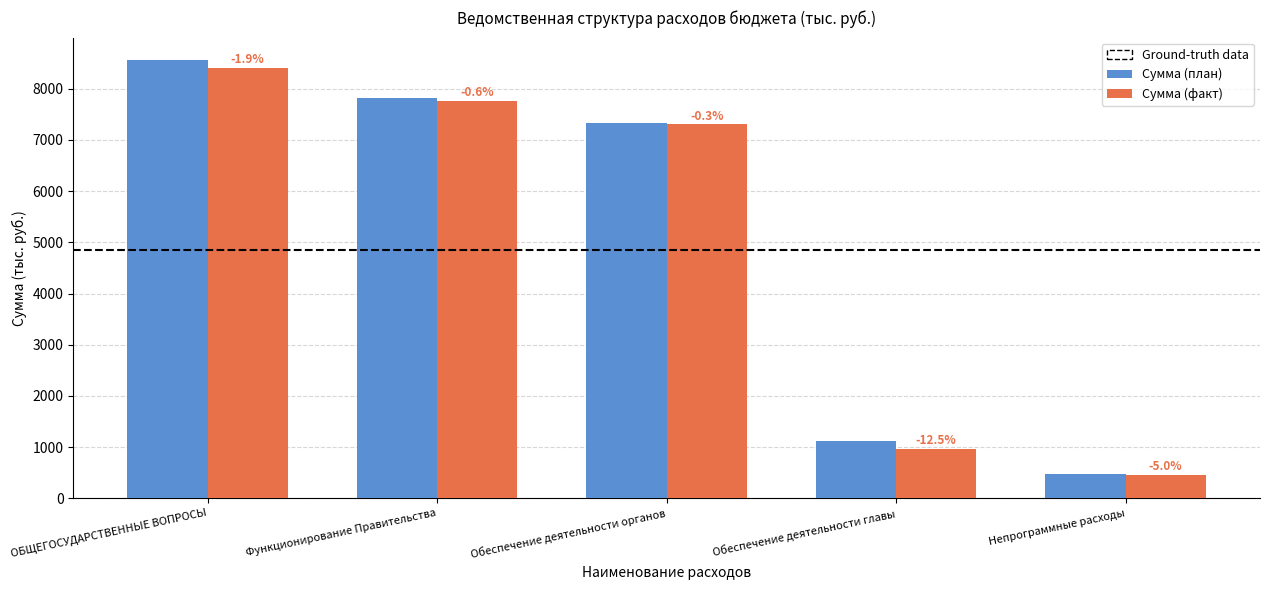

What is the value of the Сумма (факт) bar at the 5th from the left?

458.4